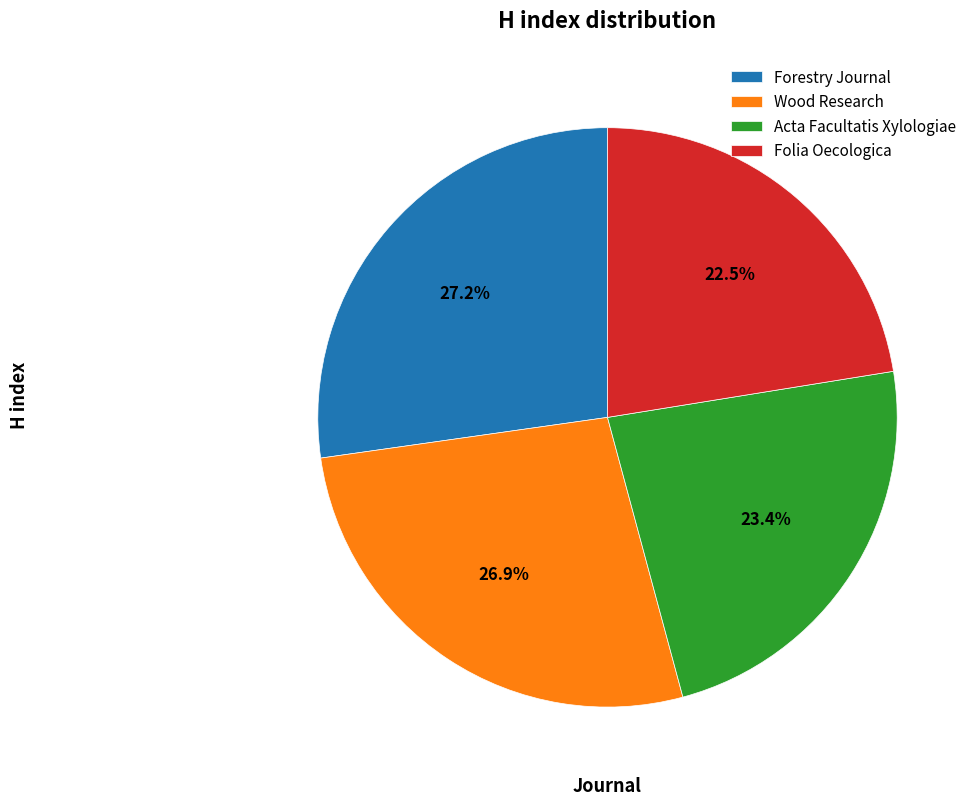

Which has a higher value, Folia Oecologica or Wood Research?

Wood Research